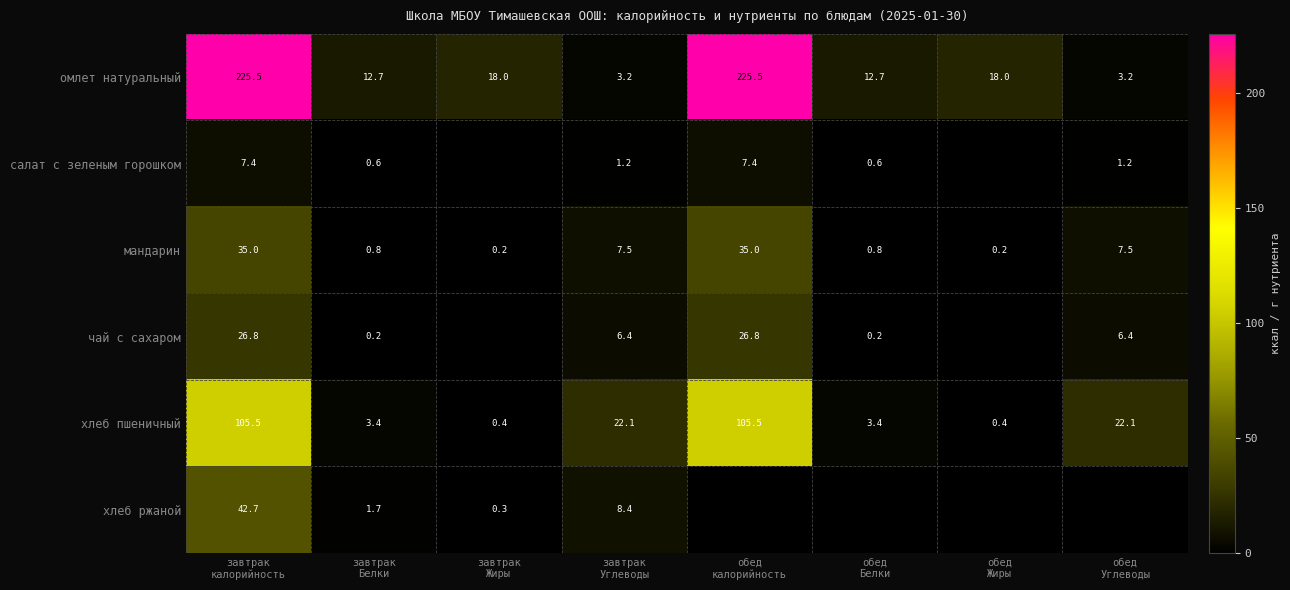

Which series changed the most between завтрак
Белки and завтрак
Углеводы?

хлеб пшеничный